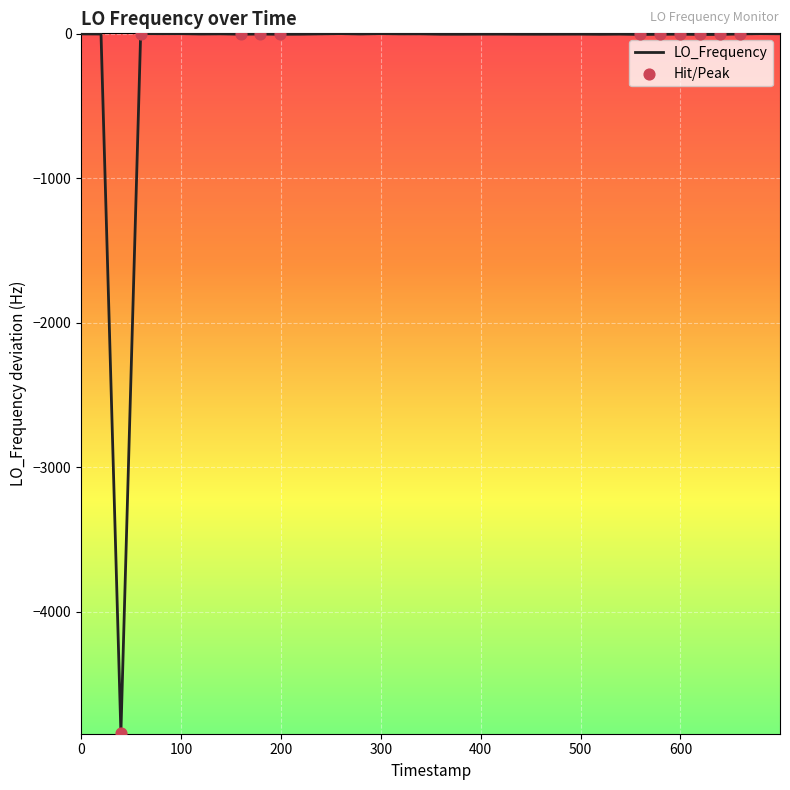

What is the difference between the maximum and minimum values?

4841.4